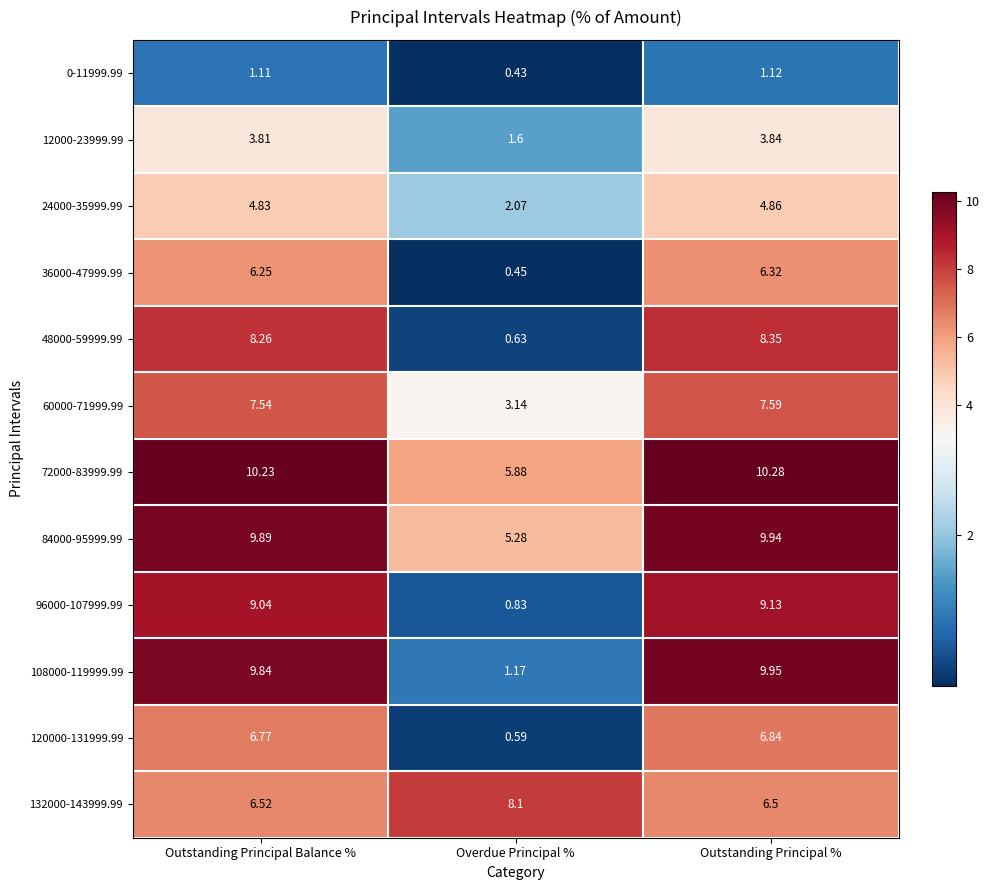

At which category is the sum across all series the highest?

Outstanding Principal %